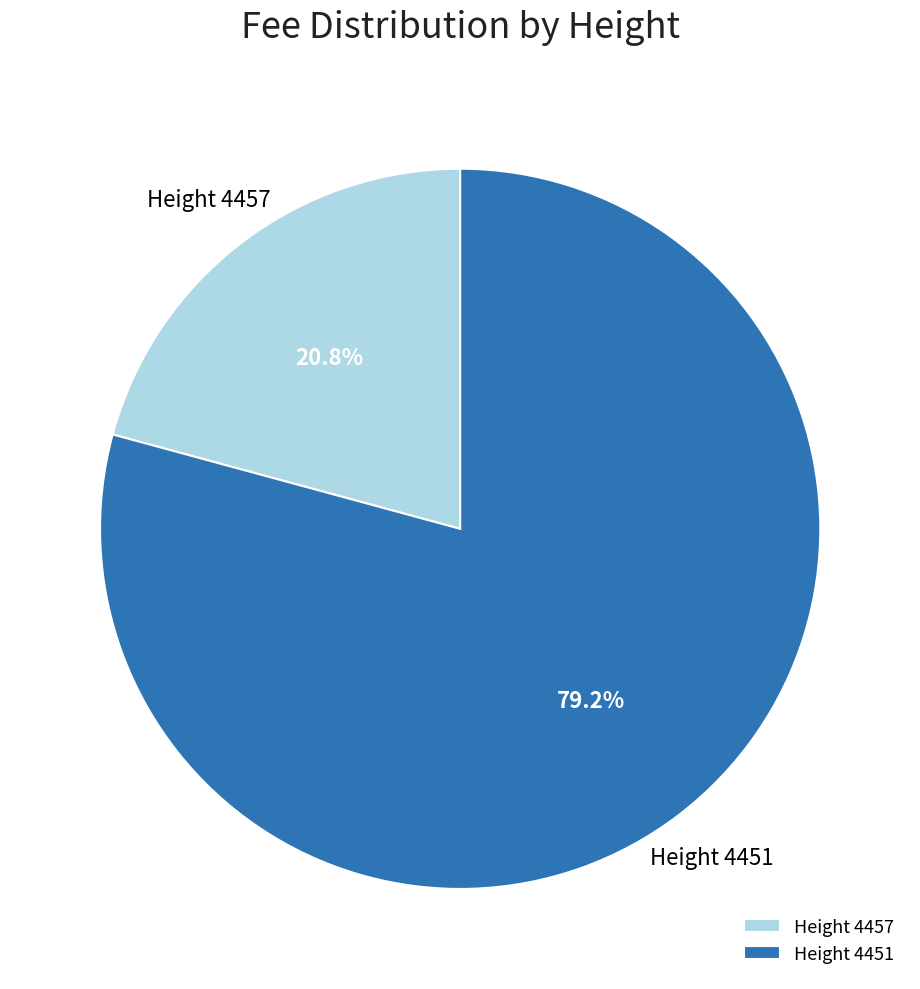

Rank the categories by value from highest to lowest.

Height 4451, Height 4457